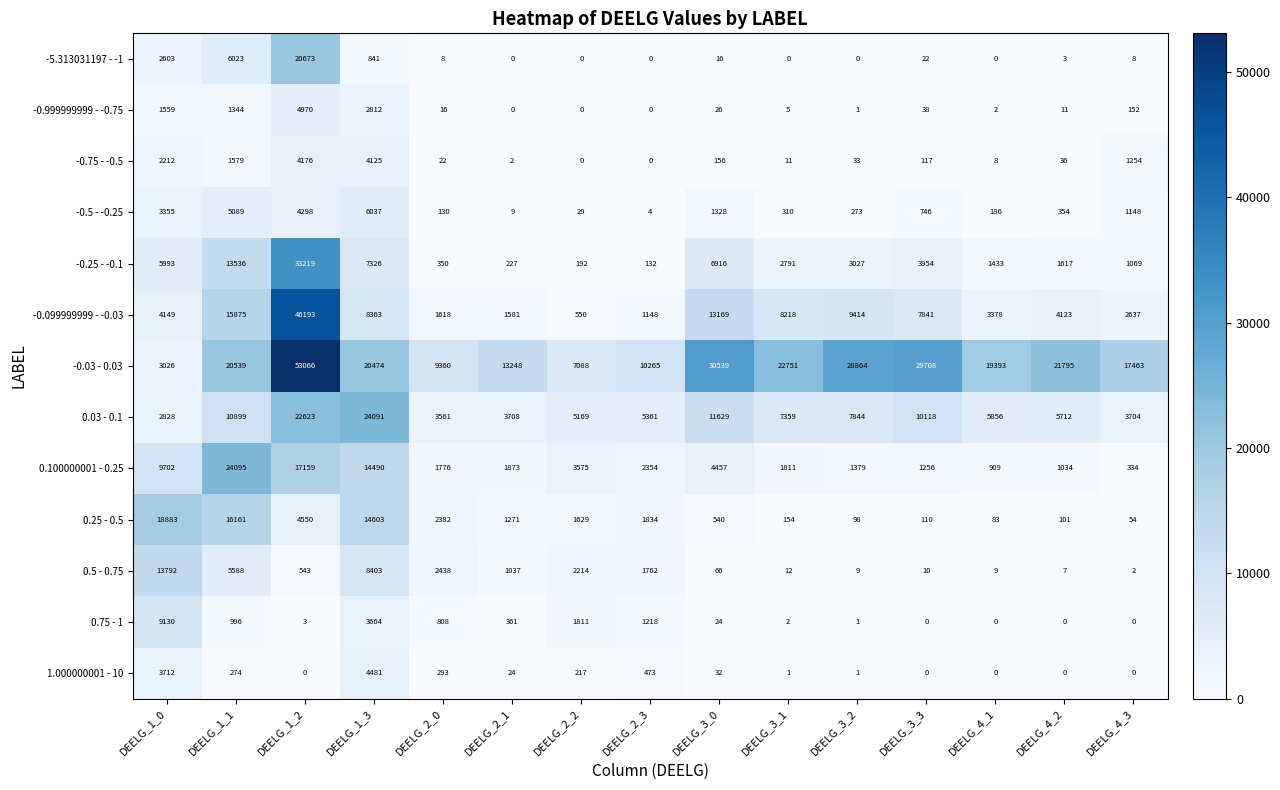

List the series in order of their peak value, highest first.

-0.03 - 0.03, -0.099999999 - -0.03, -0.25 - -0.1, 0.100000001 - 0.25, 0.03 - 0.1, -5.313031197 - -1, 0.25 - 0.5, 0.5 - 0.75, 0.75 - 1, -0.5 - -0.25, -0.999999999 - -0.75, 1.000000001 - 10, -0.75 - -0.5